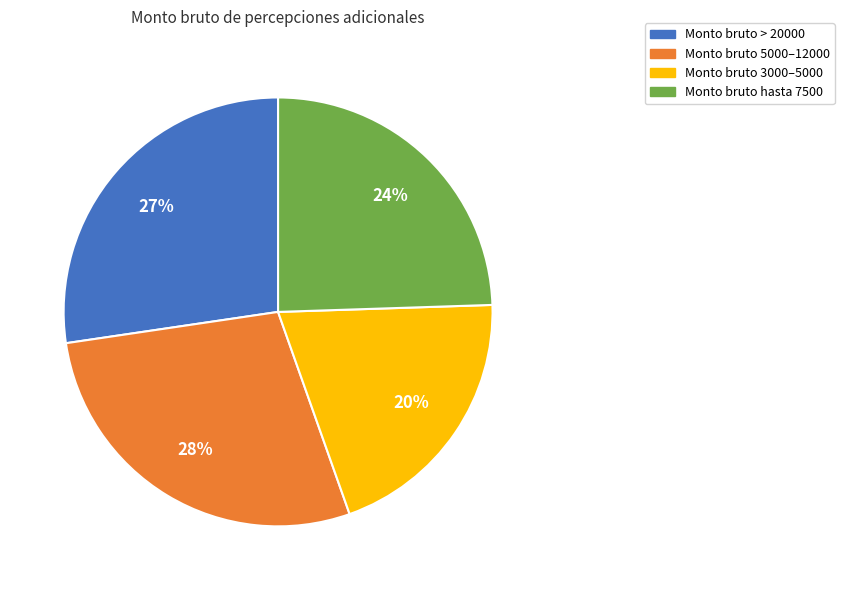

To the nearest percent, what is the difference between the largest and smallest slice percentages?

8%